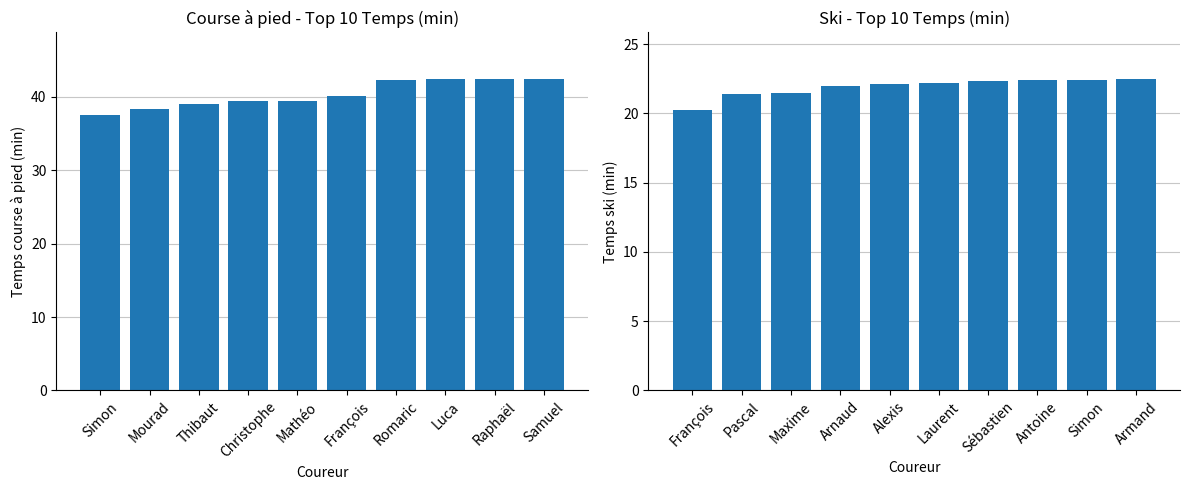

What is the label of the 1st bar from the left?

Simon